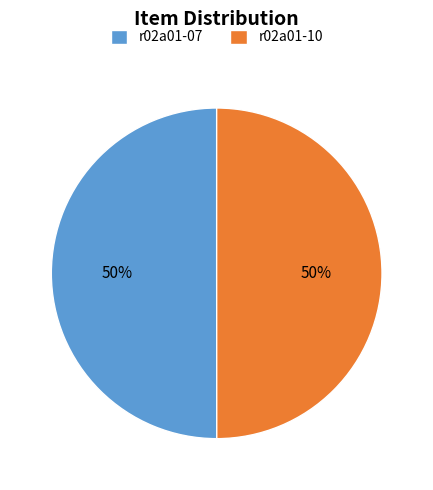

How many segments does this pie chart have?

2